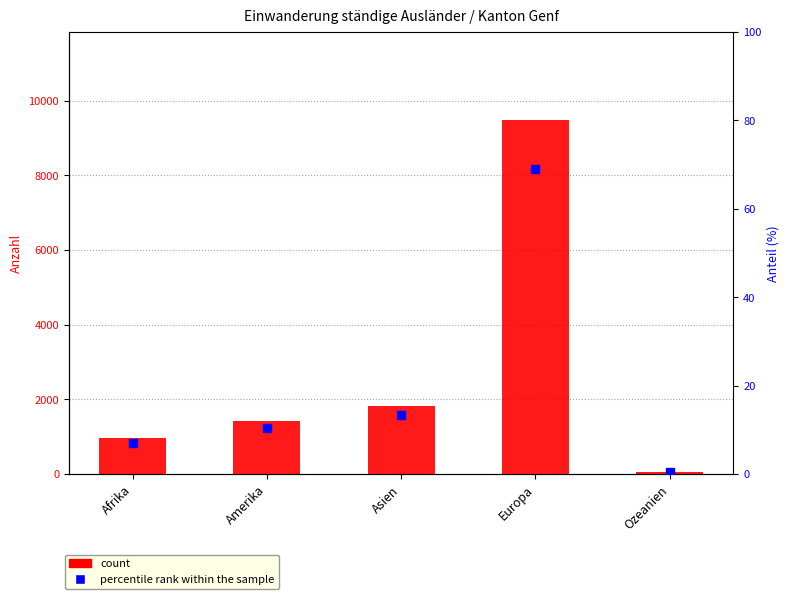

What is the highest value of the count series?

9480.0